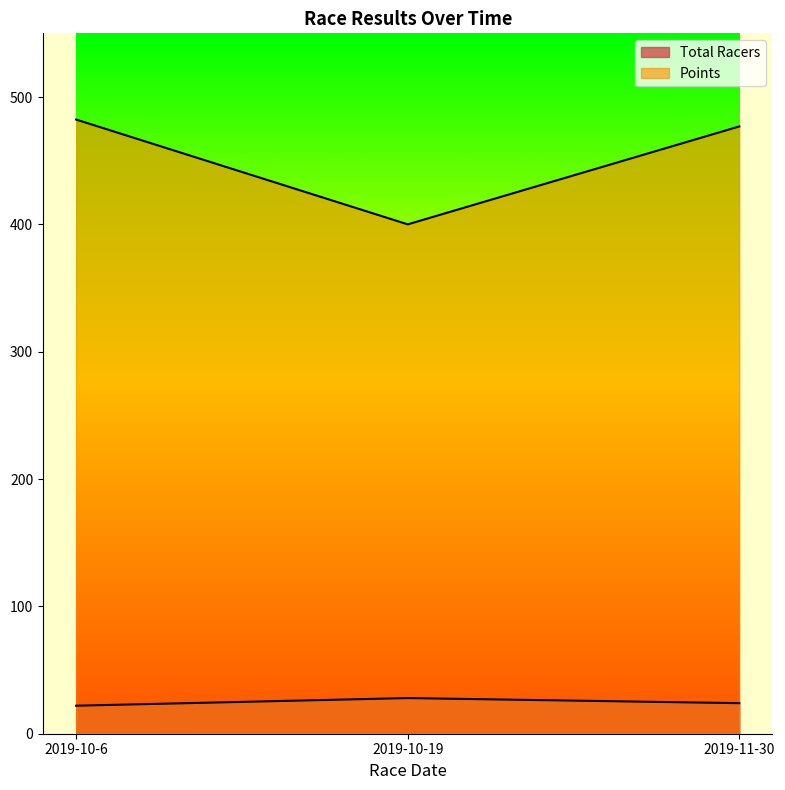

The value of Total Racers at 2019-11-30 is 24.0. True or false?

True